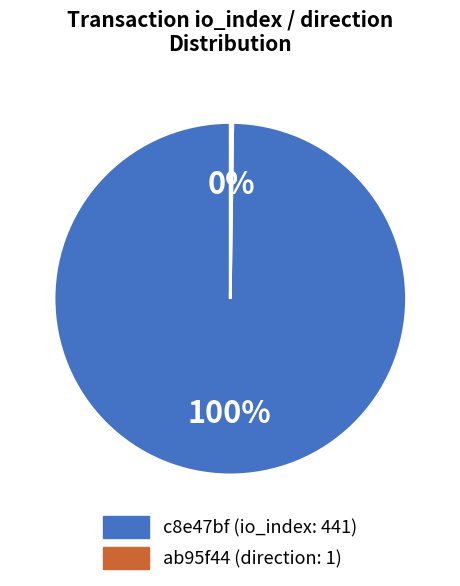

To the nearest percent, what is the average slice percentage?

50%